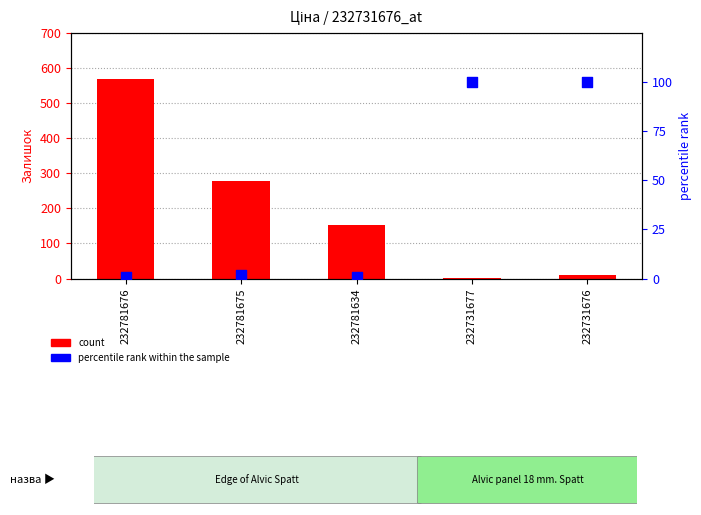

At how many categories does at least one series exceed 344?

1